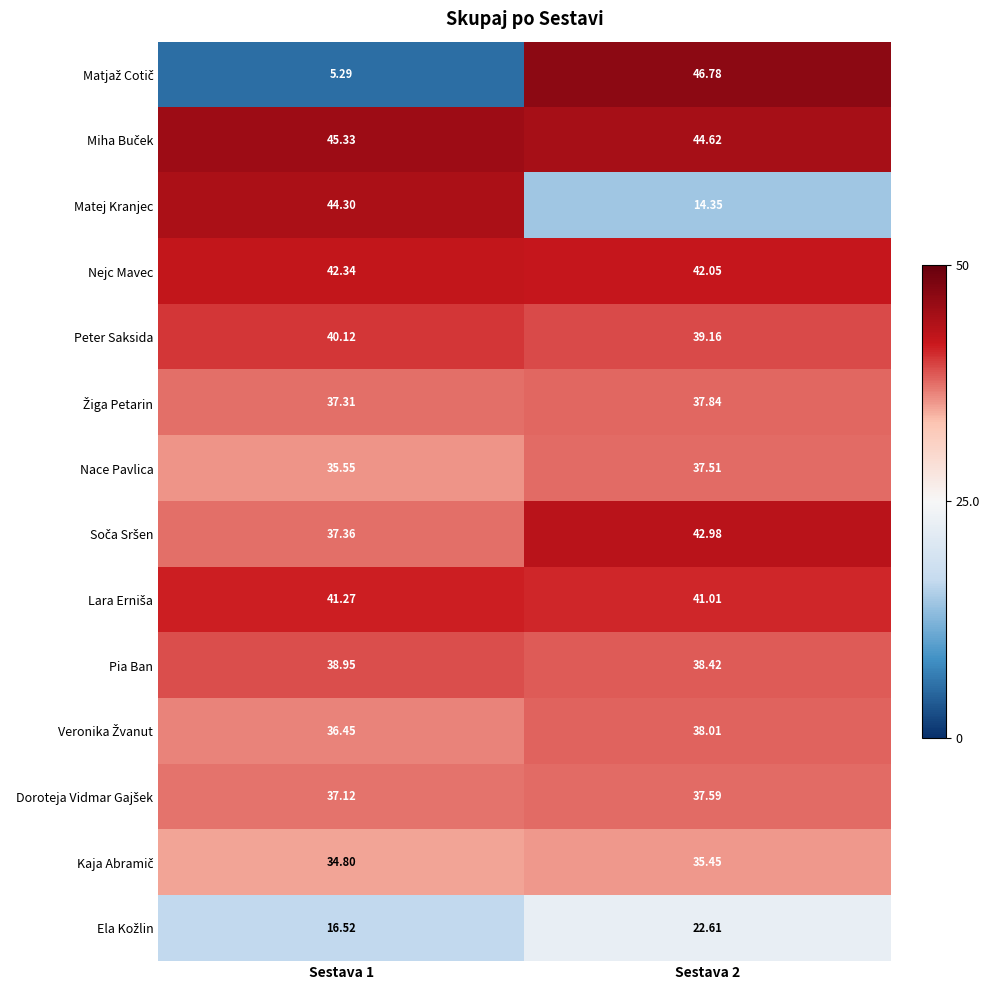

Between Sestava 1 and Sestava 2, which series saw the biggest shift?

Matjaž Cotič